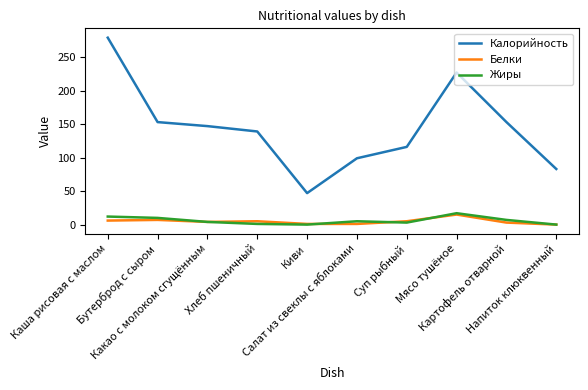

What is the maximum value for Жиры?

17